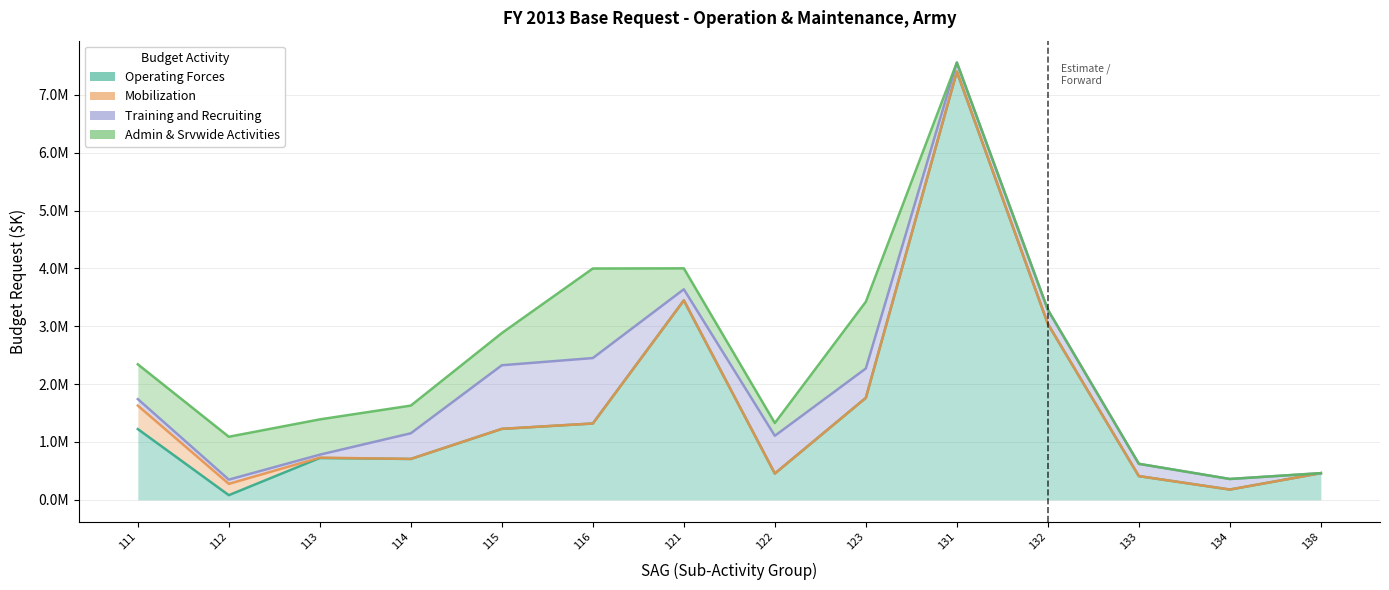

True or false: Admin & Srvwide Activities and Mobilization cross at least once.

False